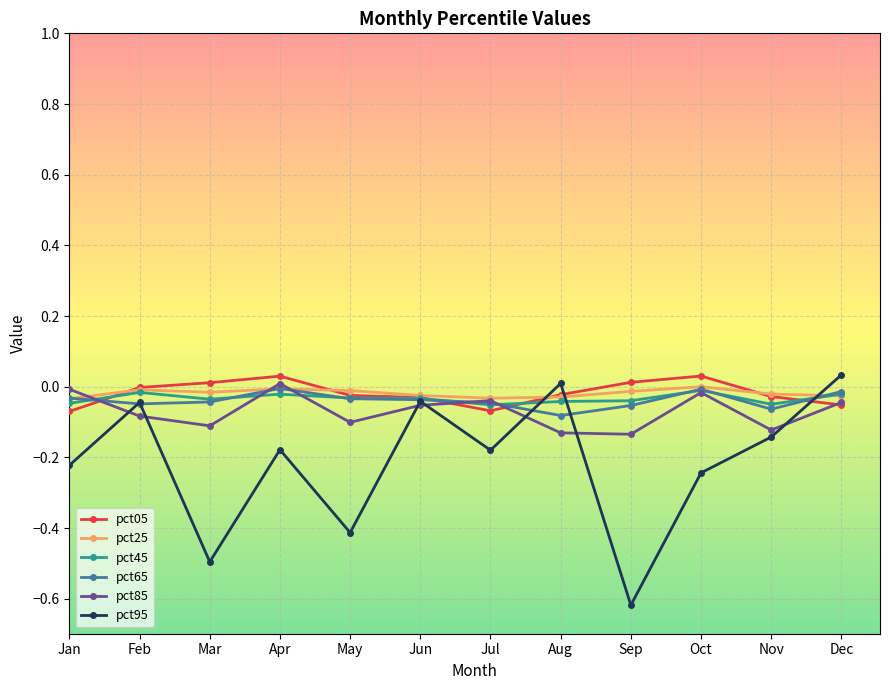

Does the chart have visible grid lines?

Yes